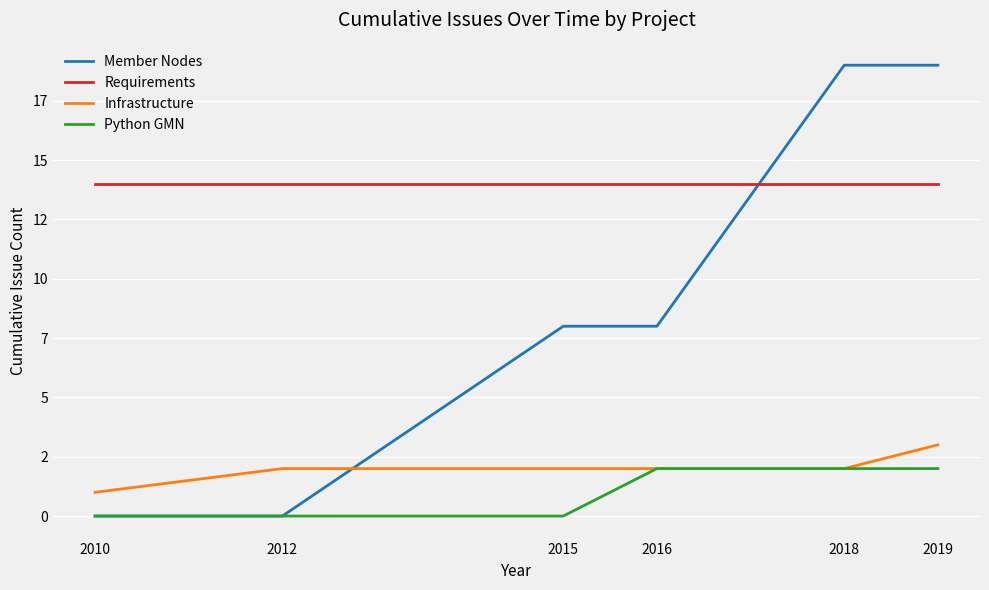

Does the chart have visible grid lines?

Yes